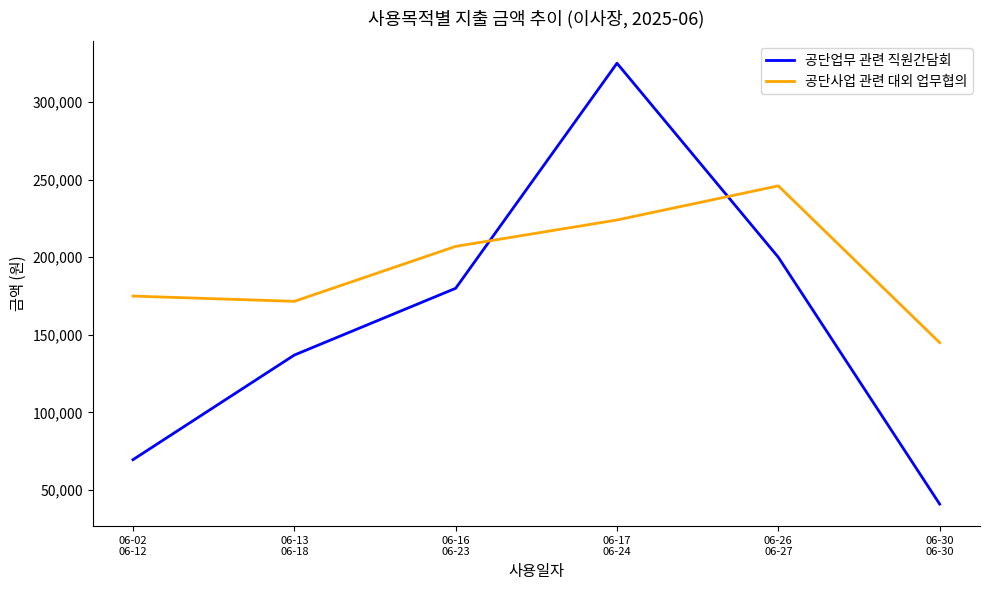

How many values in the 공단업무 관련 직원간담회 series are below 180000?

3